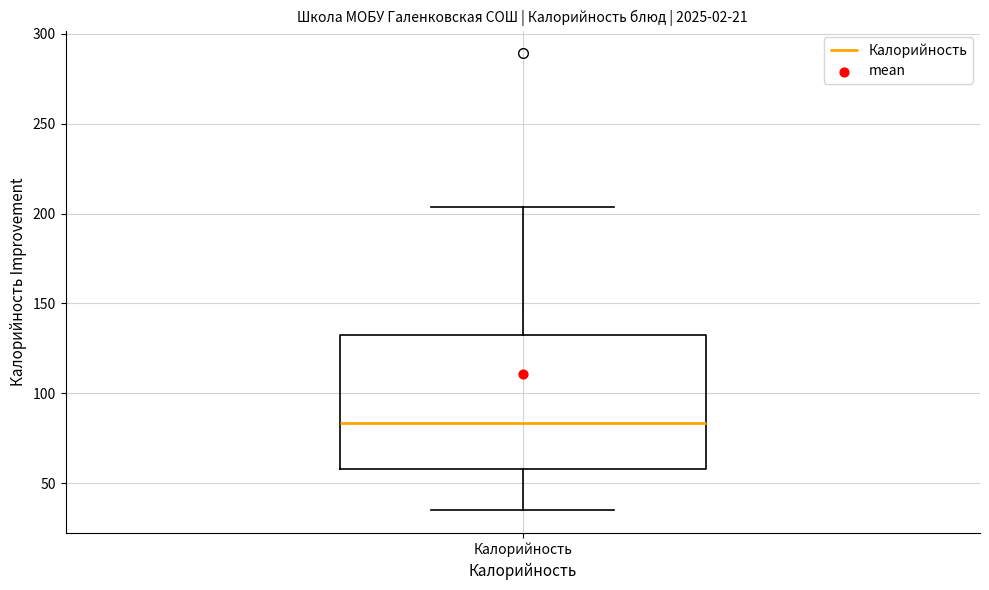

Where is the upper edge of the box for Калорийность on the y-axis? The values are not printed on the chart, so give them approximately, as read against the axis.

130